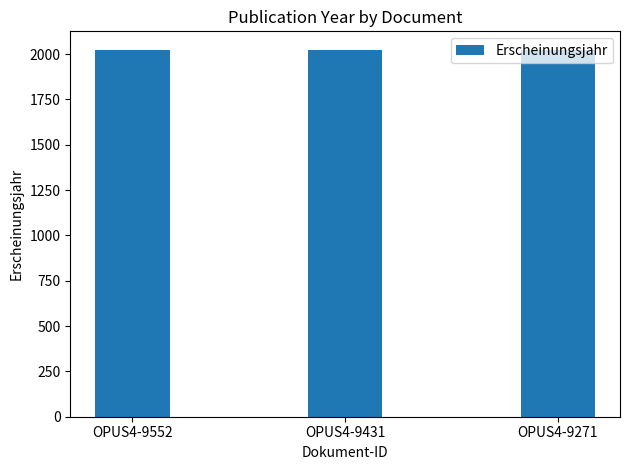

What is the sum of the values at OPUS4-9271 and OPUS4-9431?

4045